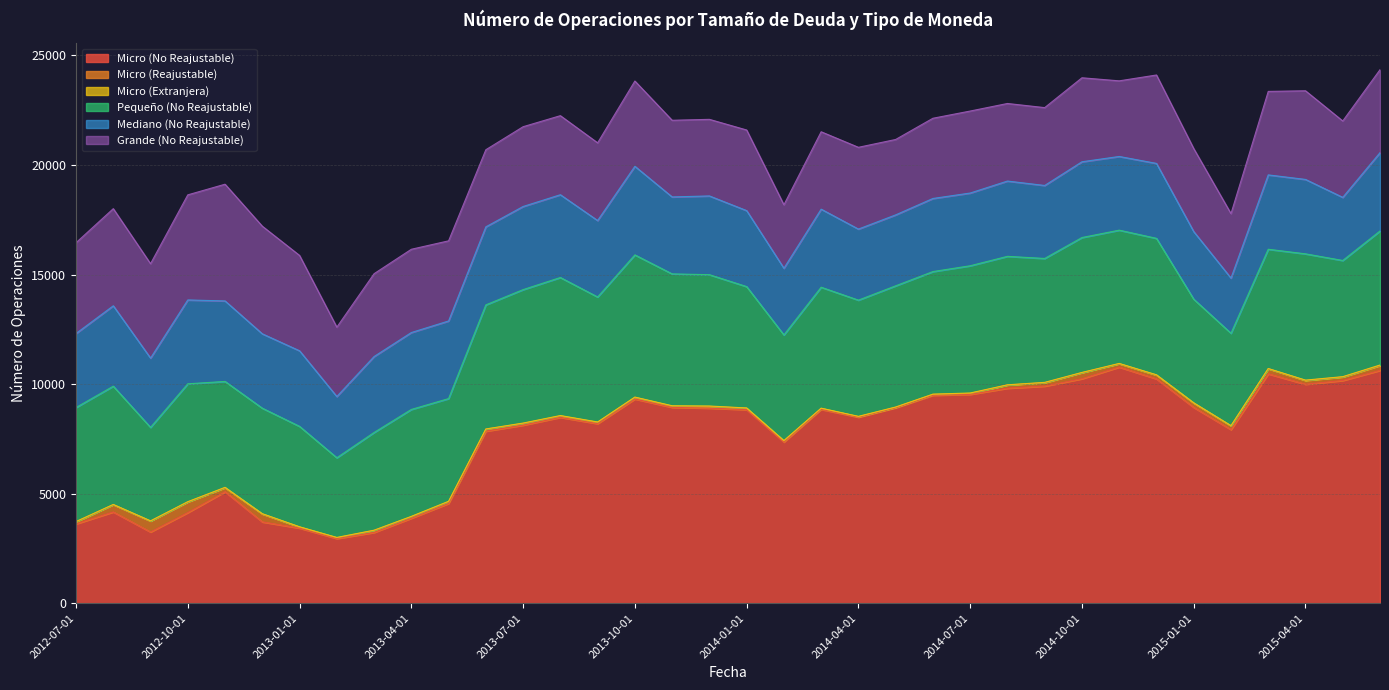

Where do Micro (No Reajustable) and Grande (No Reajustable) first cross each other?

2013-03-01 and 2013-04-01